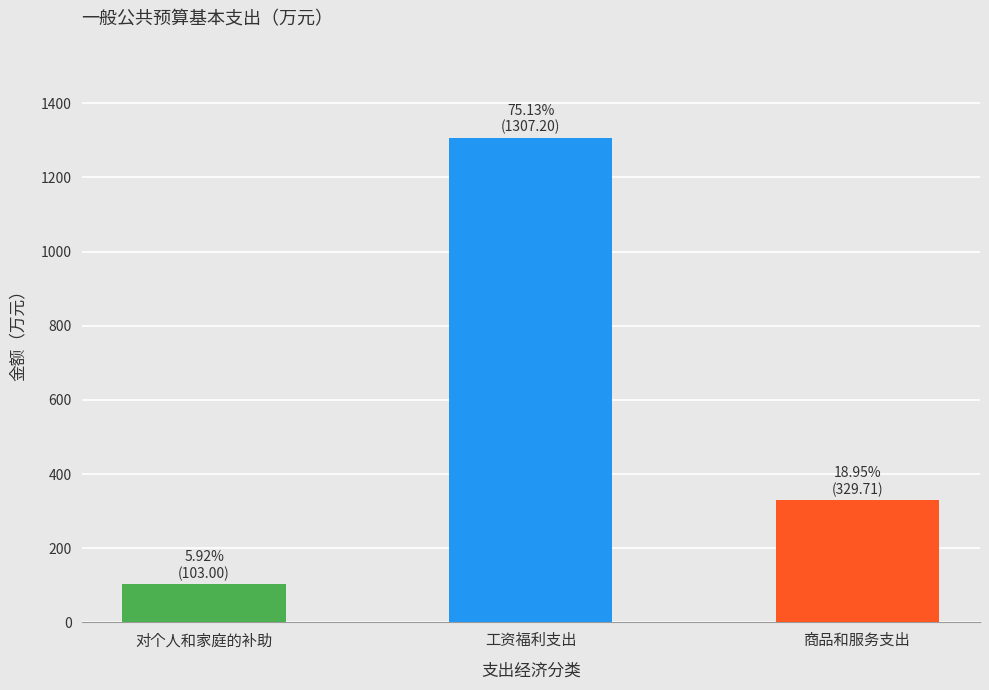

Approximately how many times larger is the value at 商品和服务支出 compared to 对个人和家庭的补助?

3.2